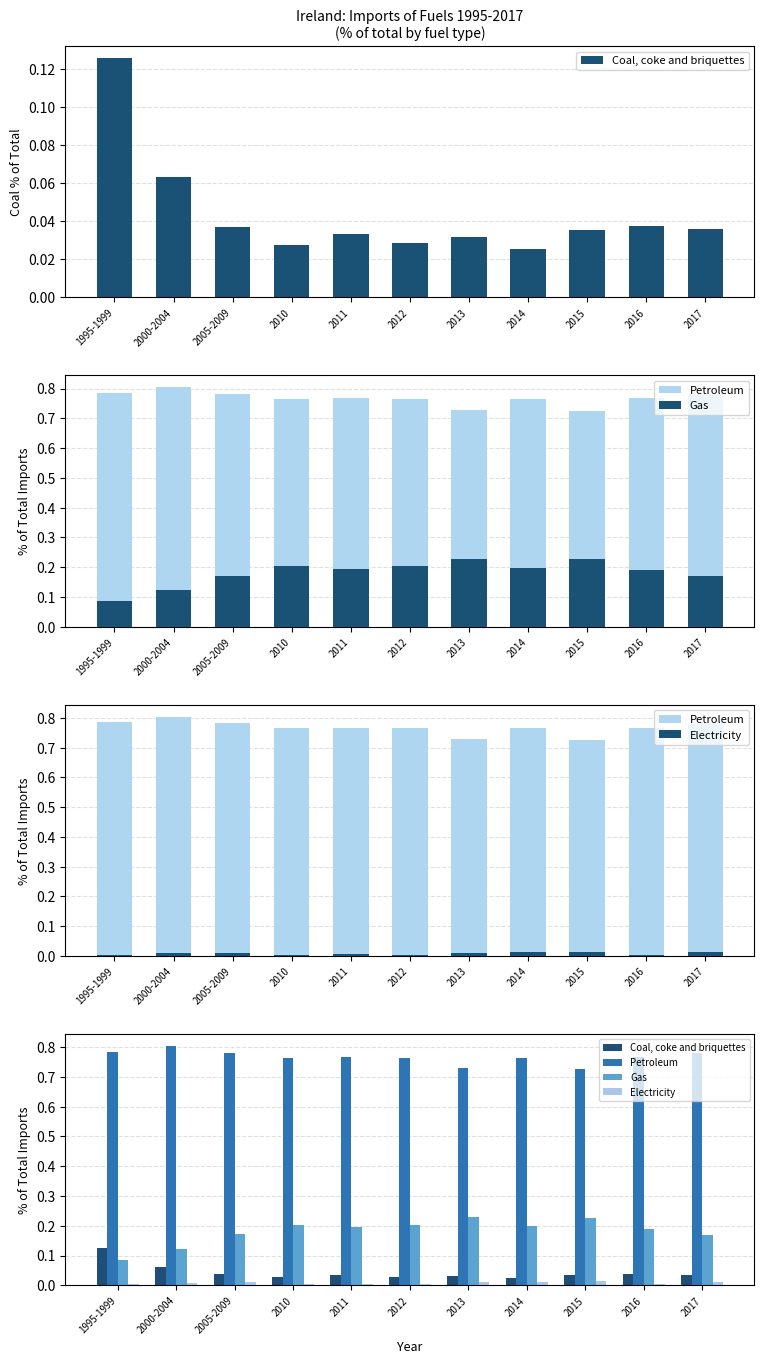

What position from the left is 2012?

6